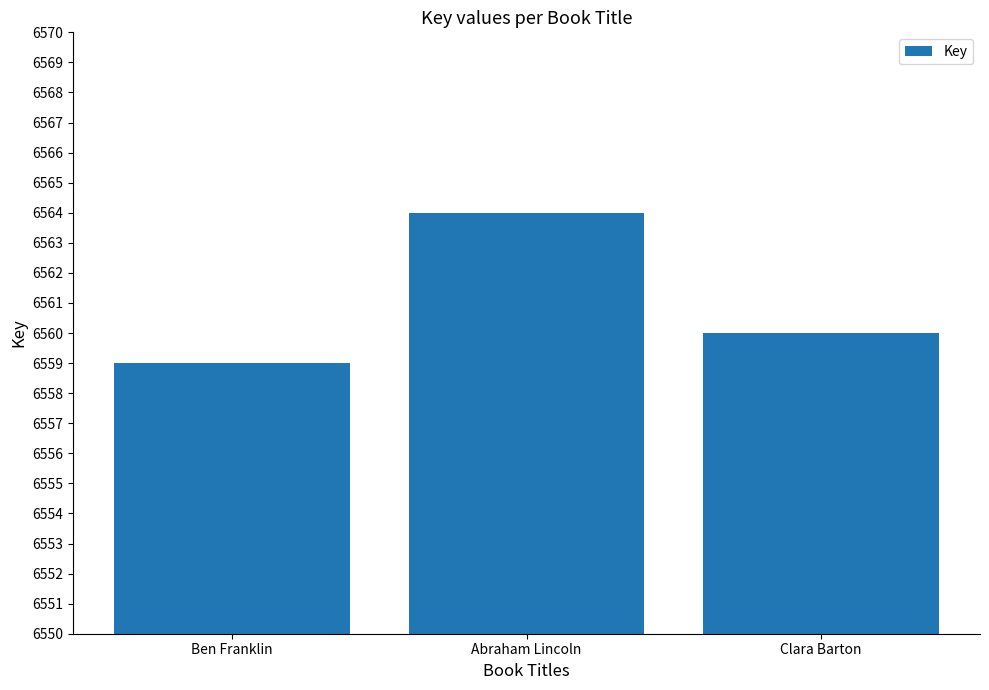

What is the ratio of the value at Ben Franklin to the value at Abraham Lincoln?

1.0